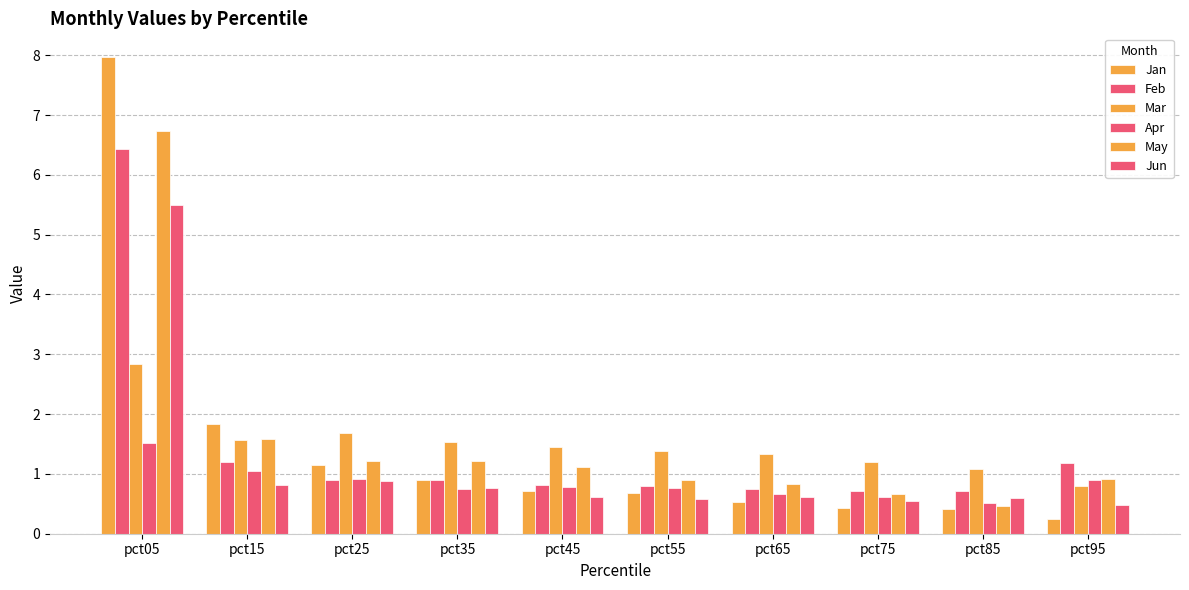

The Apr series shows 0.8 at pct55. True or false?

True